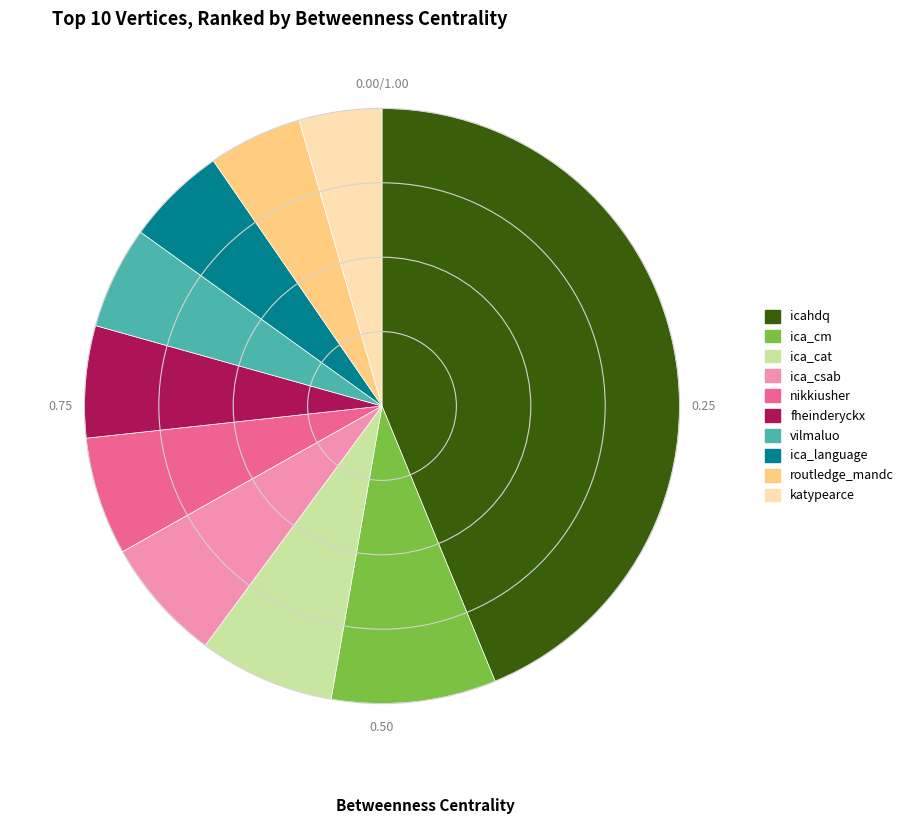

Is the sum of ica_cm and ica_language greater than half?

No